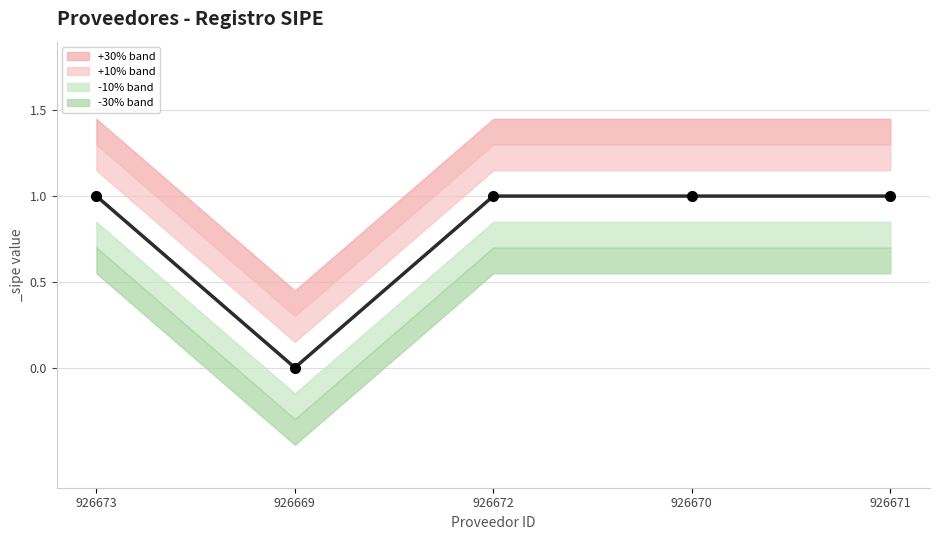

Does the chart have visible grid lines?

Yes